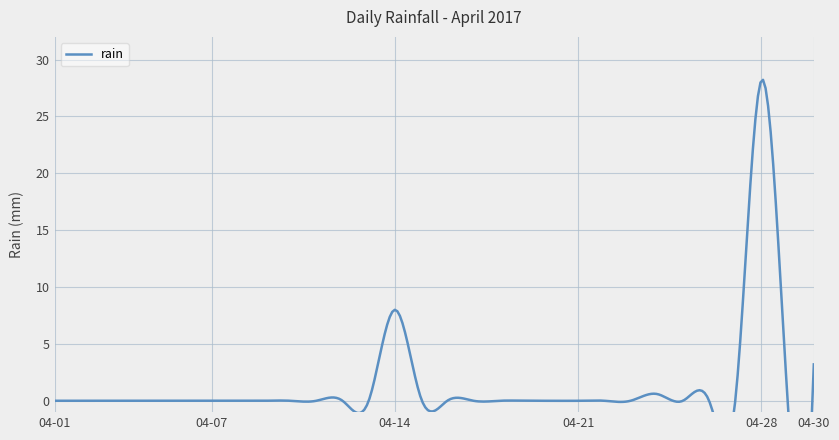

How many lines are shown in the chart?

1